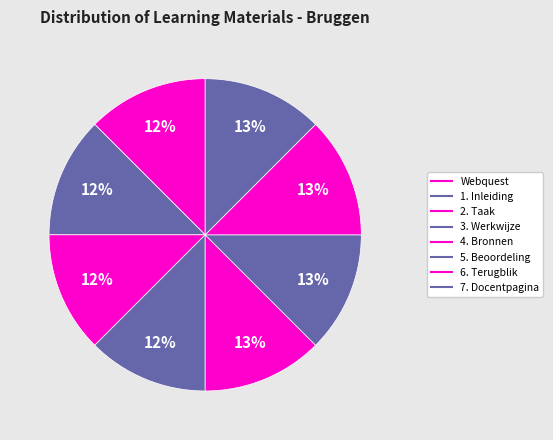

Which category has the biggest portion of the pie?

7. Docentpagina